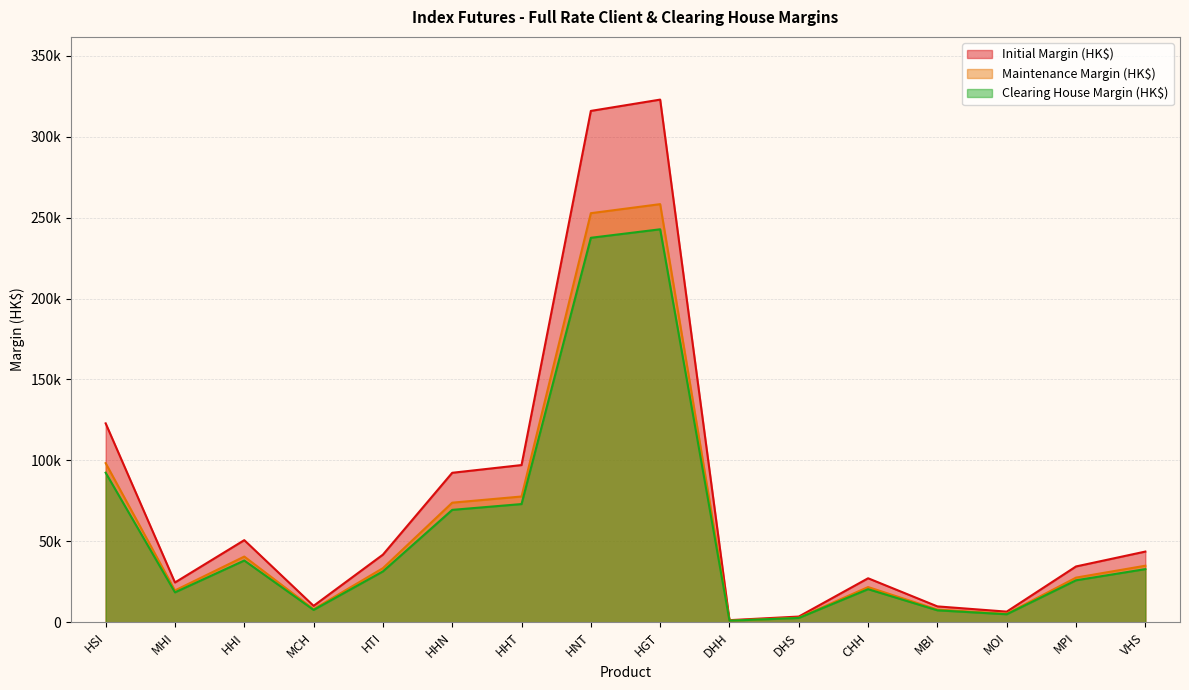

How many values in the Clearing House Margin (HK$) series are below 31410?

8